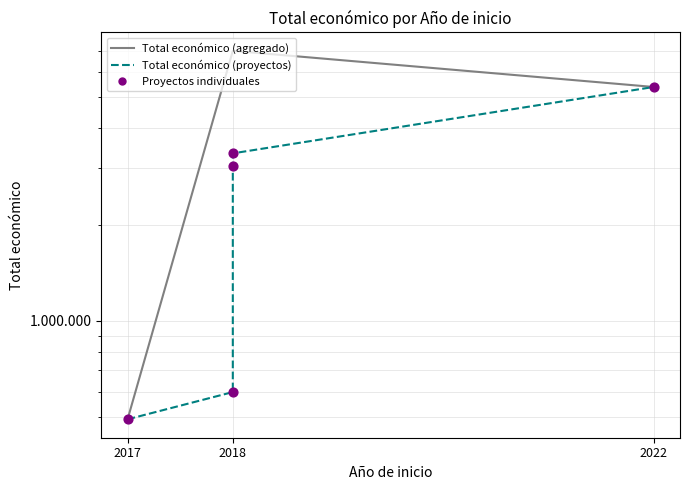

Between 2022 and 2018, which is larger?

2018